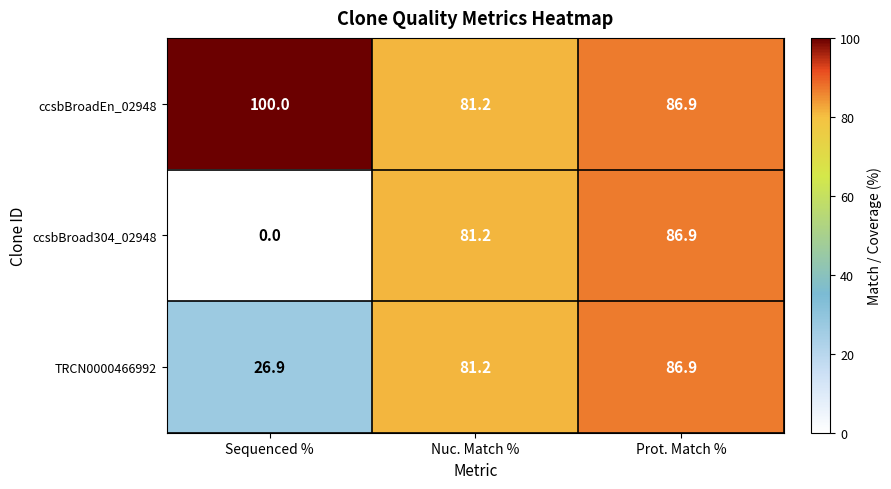

What is the sum of the ccsbBroad304_02948 values at Nuc. Match % and Prot. Match %?

168.1